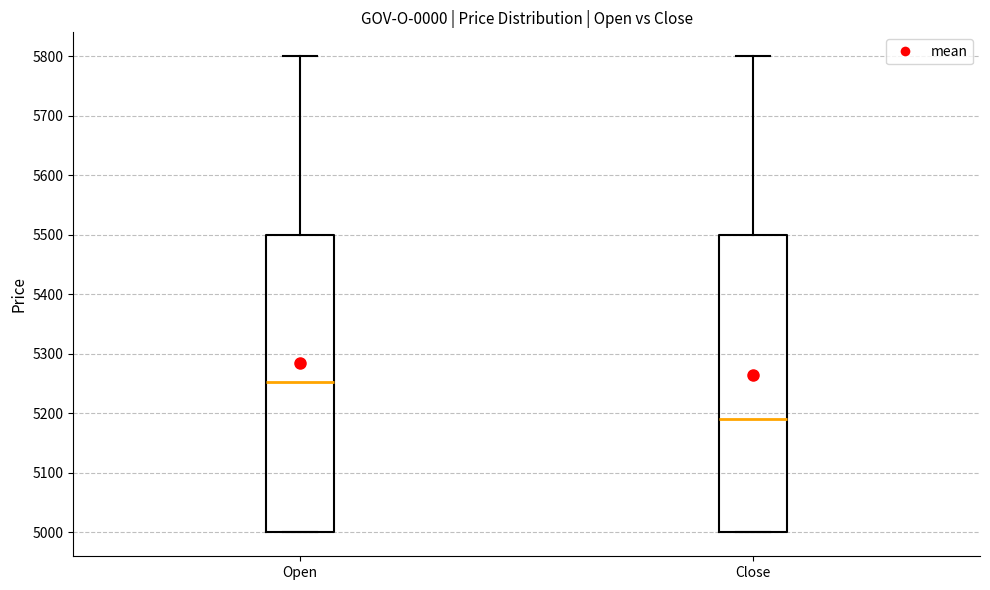

Reading left to right, transcribe this box plot: for each box, give where its median line is, the range the box spans, and where its two whiskers end, as read against the y-axis. The values are not printed on the chart, so give them approximately, as read against the axis.

Open: median 5250, box 5000 to 5500, whiskers 5000 to 5800
Close: median 5190, box 5000 to 5500, whiskers 5000 to 5800